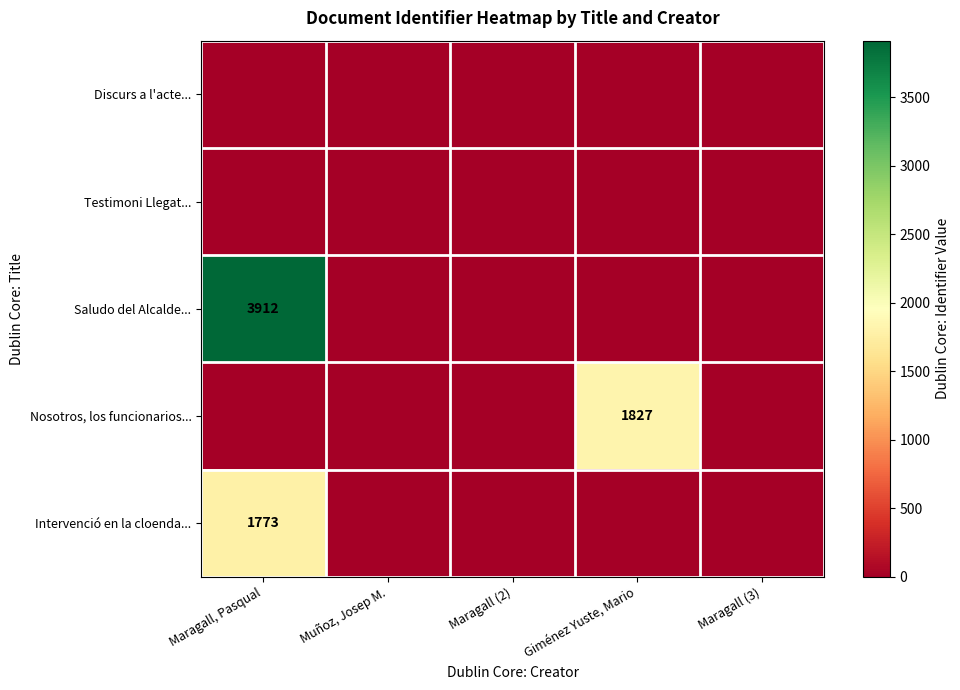

Is it true that Nosotros, los funcionarios... equals 1827 at Giménez Yuste, Mario?

True